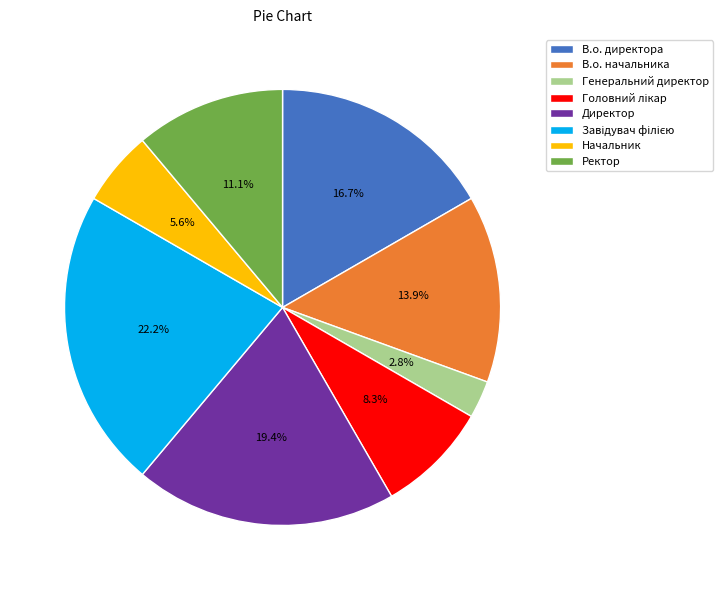

The В.о. директора slice represents 17% of the pie. True or false?

True